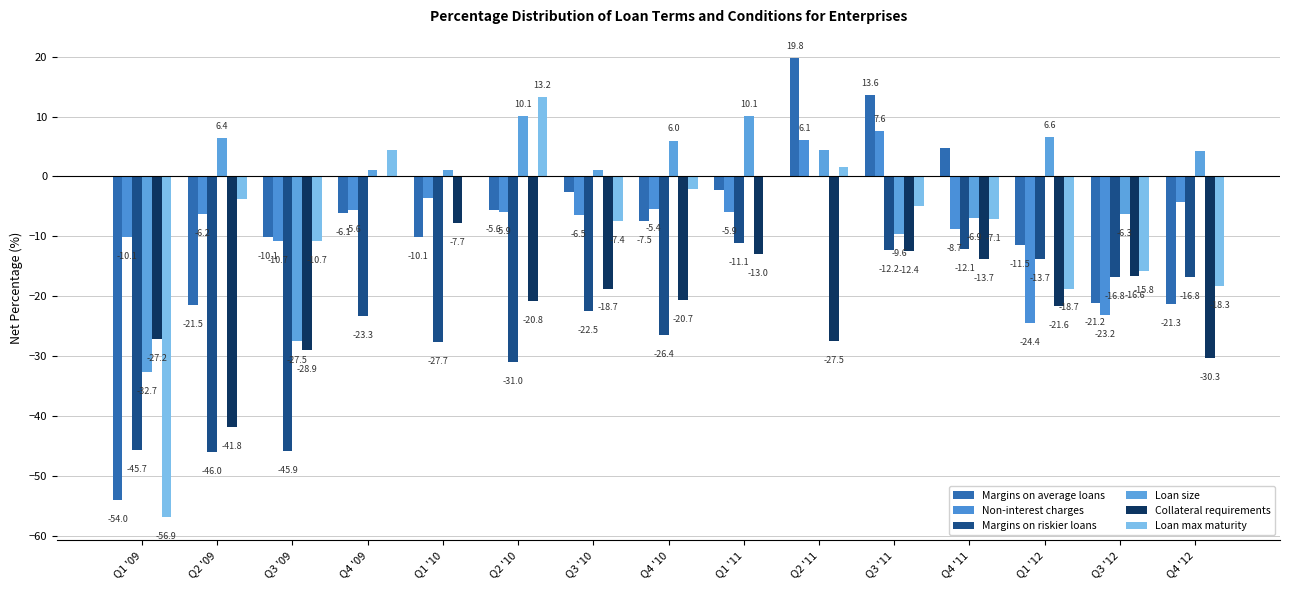

What is the total value across all series at Q2 '09?

-112.8